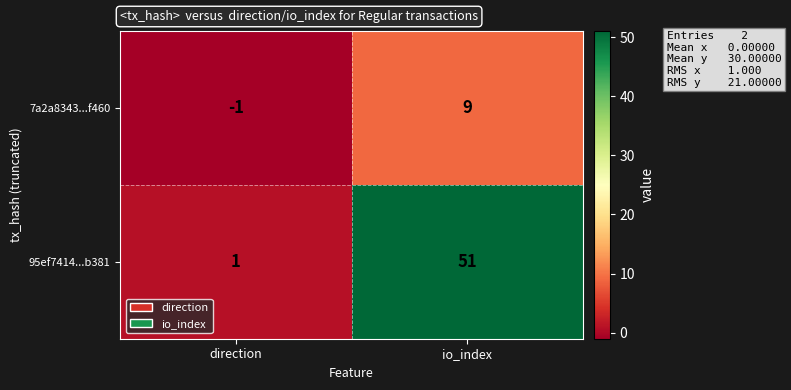

What is the difference between the maximum and minimum values in the 7a2a8343...f460 series?

10